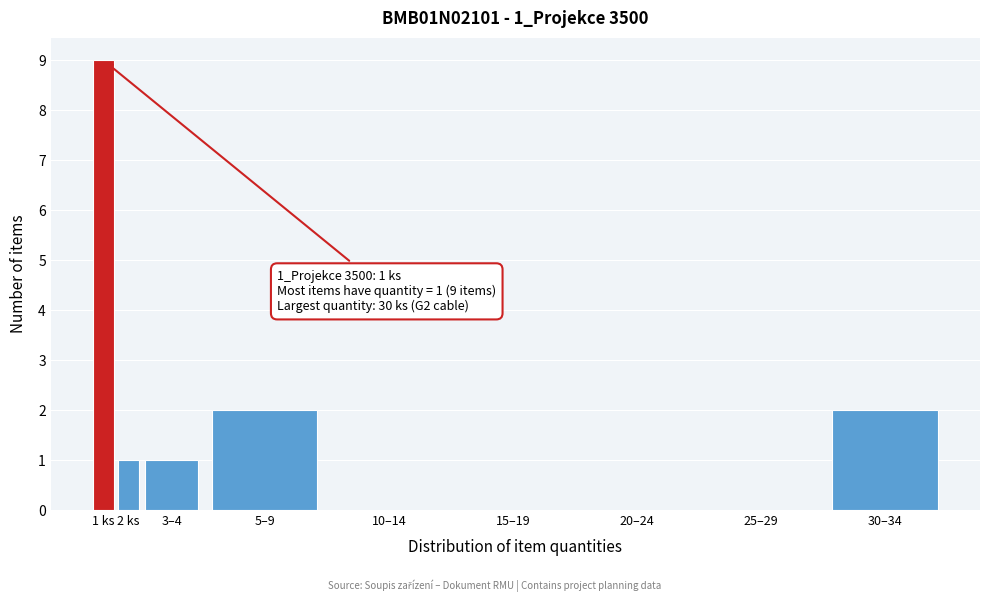

Reading left to right, extract all data points from this chart.

1 ks=9	2 ks=1	3–4=1	5–9=2	10–14=0	15–19=0	20–24=0	25–29=0	30–34=2